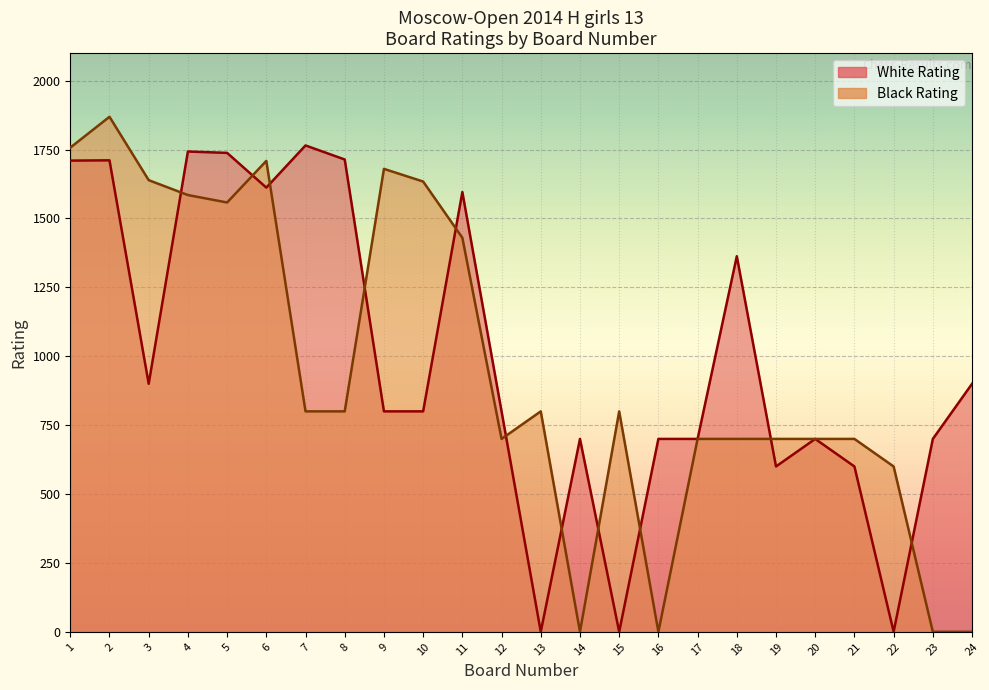

What is the value of the White Rating point at the 14th from the left?

700